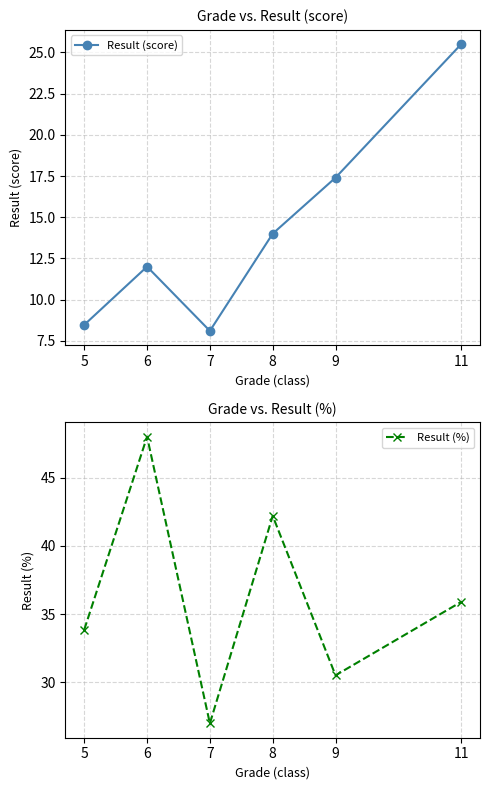

Where is the first local maximum for Result (score)?

6